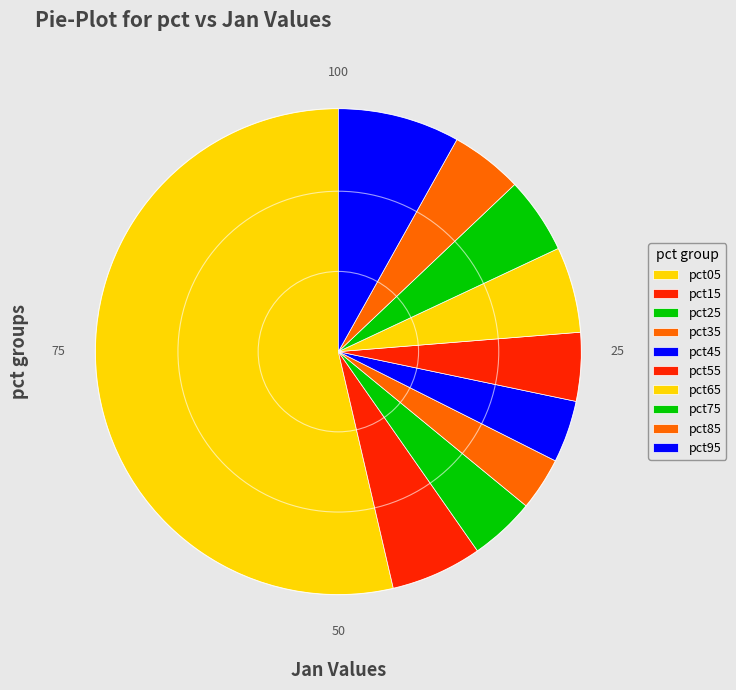

Rank the categories by value from lowest to highest.

pct35, pct45, pct25, pct55, pct85, pct75, pct65, pct15, pct95, pct05